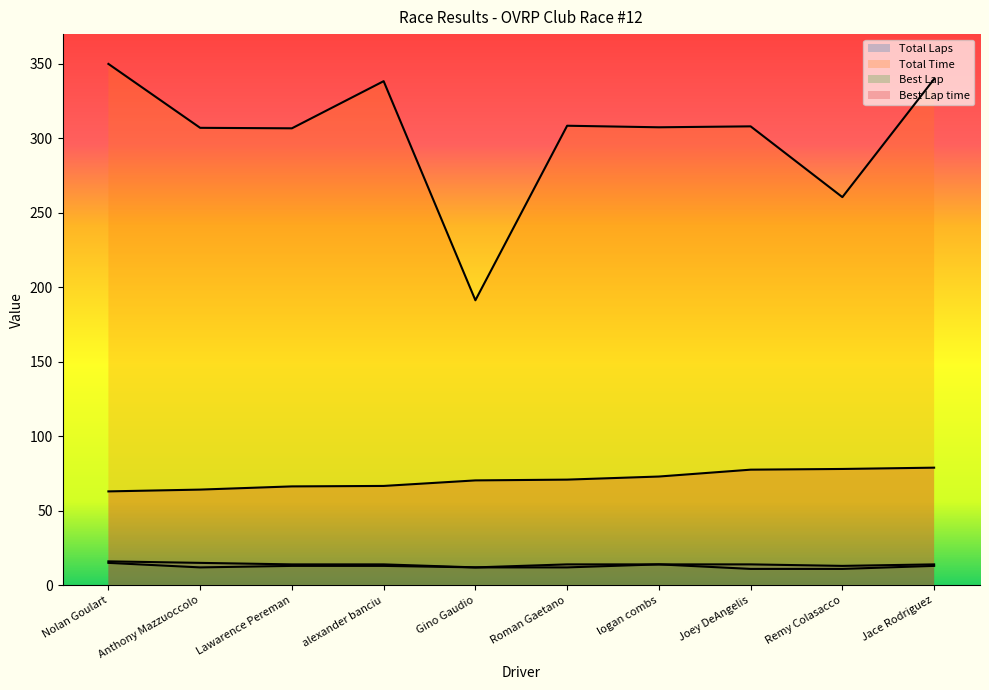

True or false: Best Lap has a value of 13.0 at Jace Rodriguez.

True